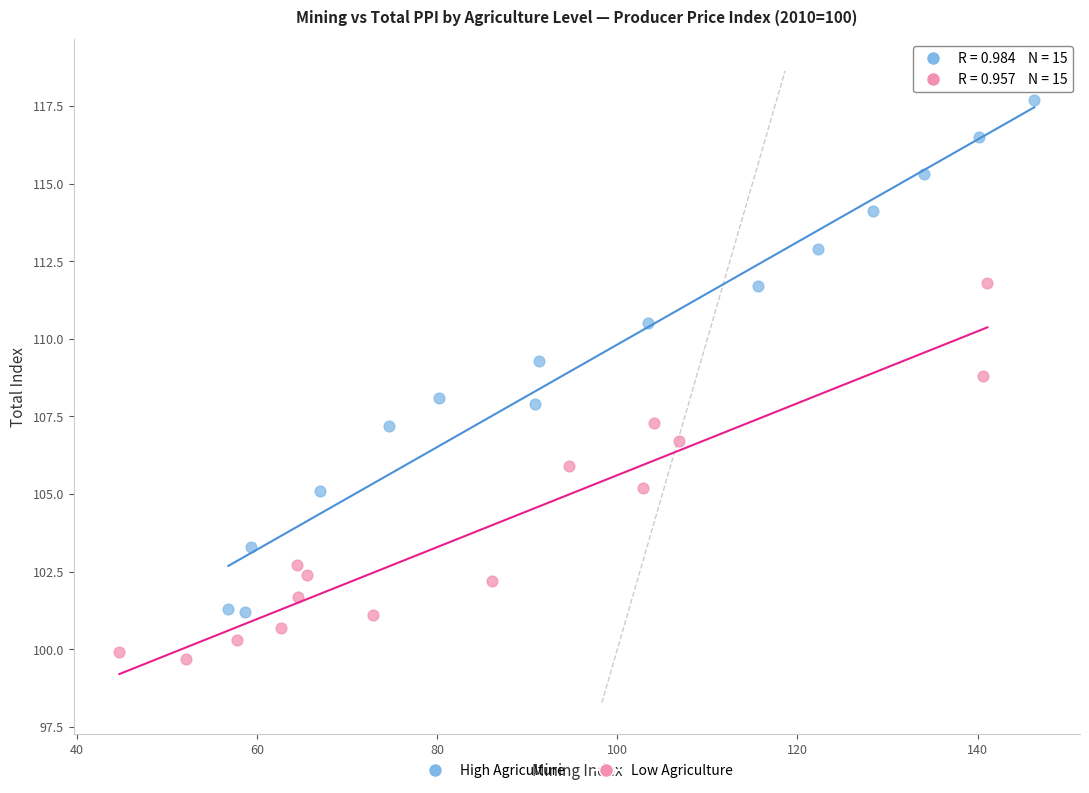

Which series has the largest Y range (max minus min)?

High Agriculture